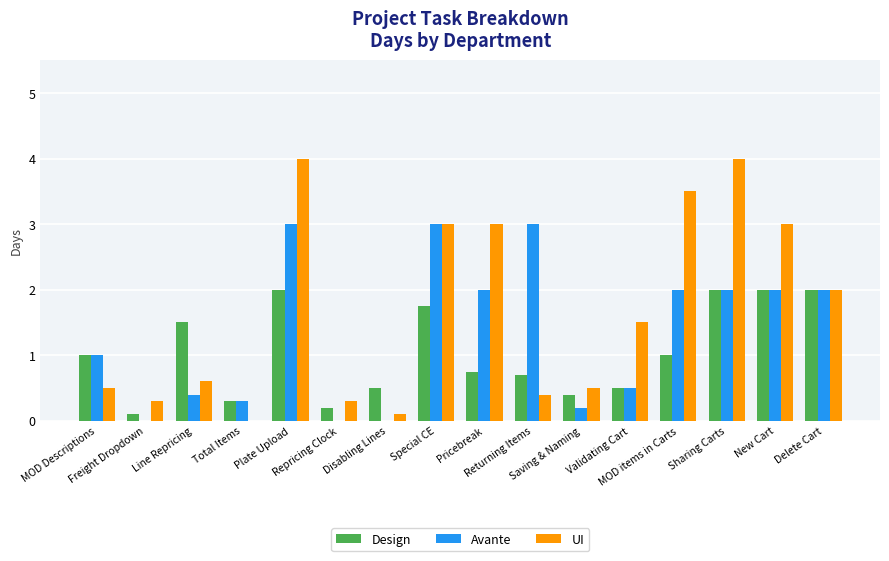

Reading right to left, transcribe all the data shown in this chart.

Design: Delete Cart=2.0	New Cart=2.0	Sharing Carts=2.0	MOD items in Carts=1.0	Validating Cart=0.5	Saving & Naming=0.4	Returning Items=0.7	Pricebreak=0.8	Special CE=1.8	Disabling Lines=0.5	Repricing Clock=0.2	Plate Upload=2.0	Total Items=0.3	Line Repricing=1.5	Freight Dropdown=0.1	MOD Descriptions=1.0
Avante: Delete Cart=2.0	New Cart=2.0	Sharing Carts=2.0	MOD items in Carts=2.0	Validating Cart=0.5	Saving & Naming=0.2	Returning Items=3.0	Pricebreak=2.0	Special CE=3.0	Disabling Lines=0.0	Repricing Clock=0.0	Plate Upload=3.0	Total Items=0.3	Line Repricing=0.4	Freight Dropdown=0.0	MOD Descriptions=1.0
UI: Delete Cart=2.0	New Cart=3.0	Sharing Carts=4.0	MOD items in Carts=3.5	Validating Cart=1.5	Saving & Naming=0.5	Returning Items=0.4	Pricebreak=3.0	Special CE=3.0	Disabling Lines=0.1	Repricing Clock=0.3	Plate Upload=4.0	Total Items=0.0	Line Repricing=0.6	Freight Dropdown=0.3	MOD Descriptions=0.5